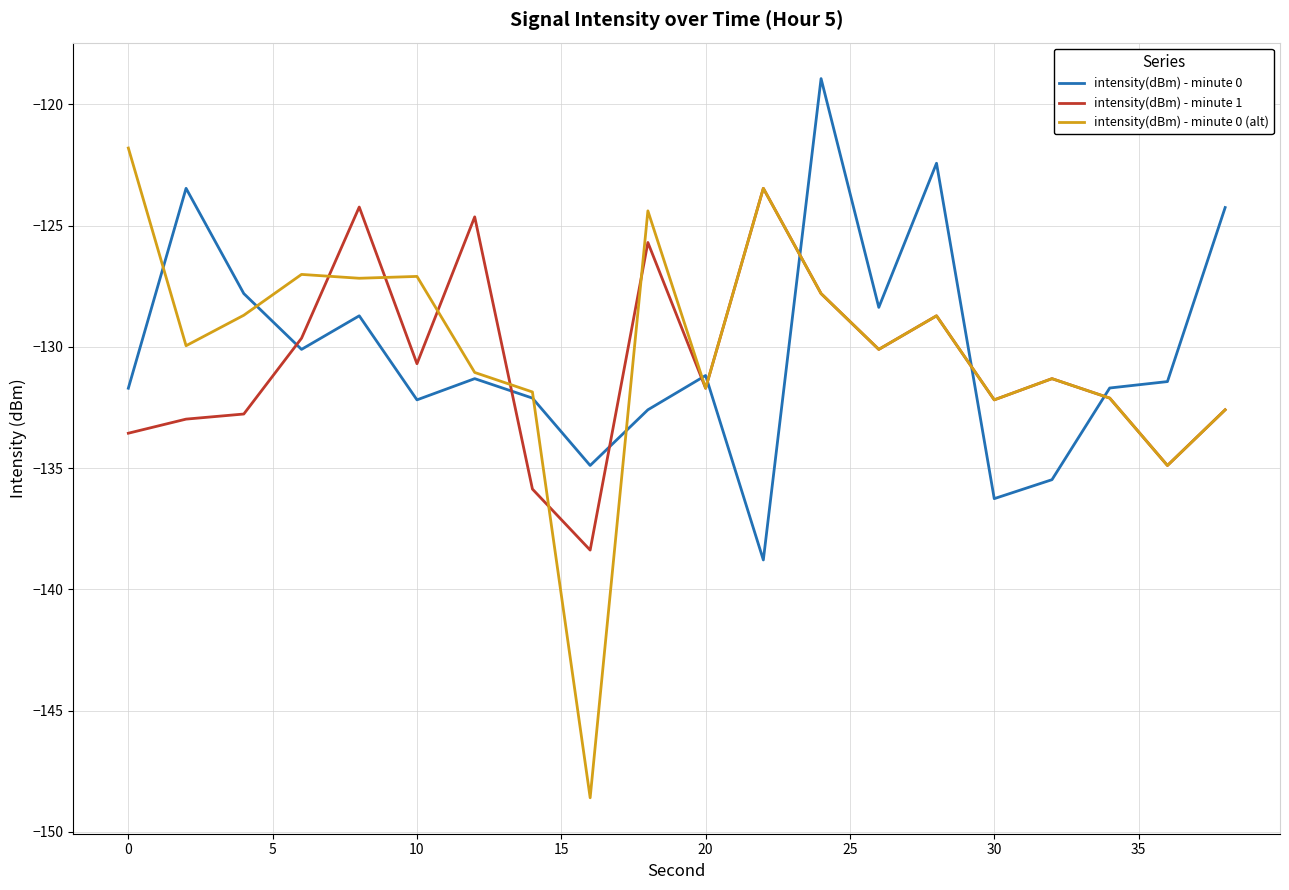

What is the minimum value shown in the chart?

-148.6